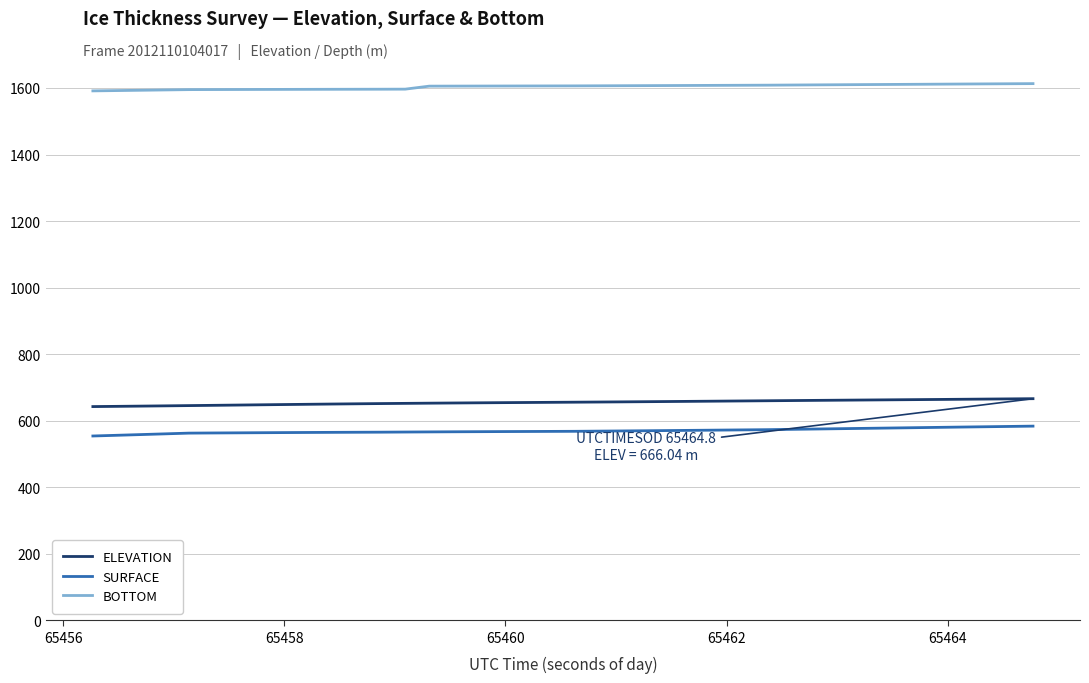

What is the maximum value for ELEVATION?

666.0